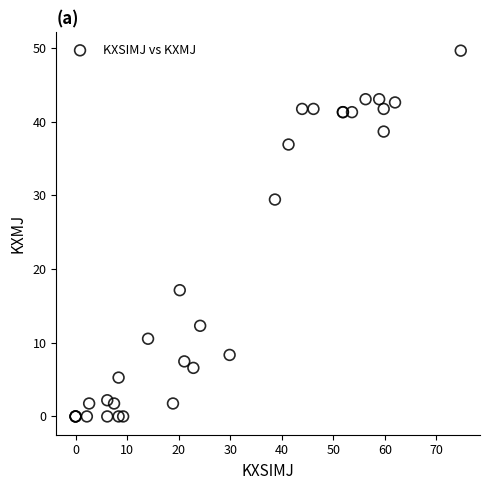

What Y value in the scatter plot is closest to 24?

29.4